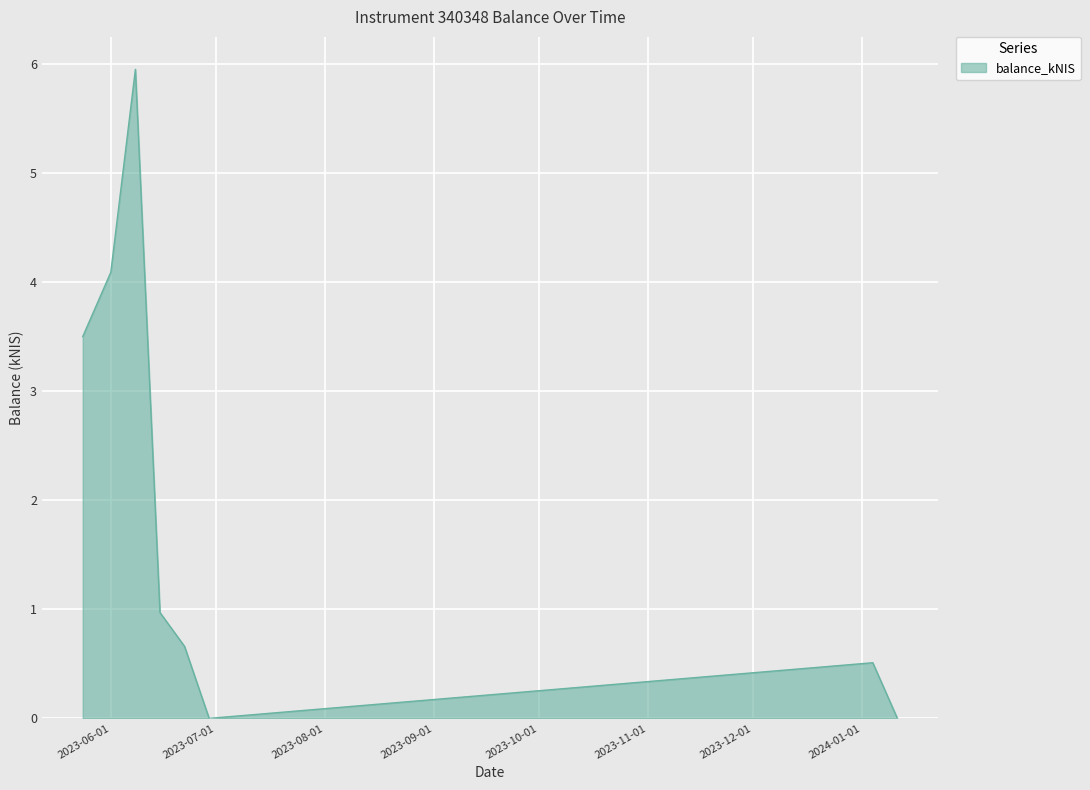

How many interior local valleys (lower than both neighbors) does the data have?

1